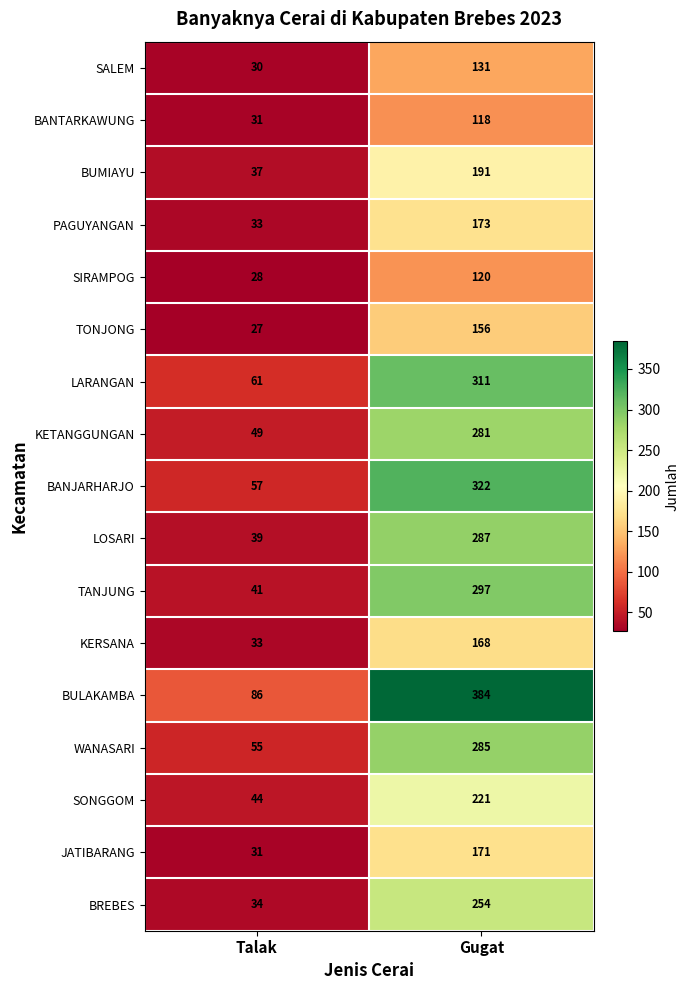

Rank the categories by PAGUYANGAN value from highest to lowest.

Gugat, Talak